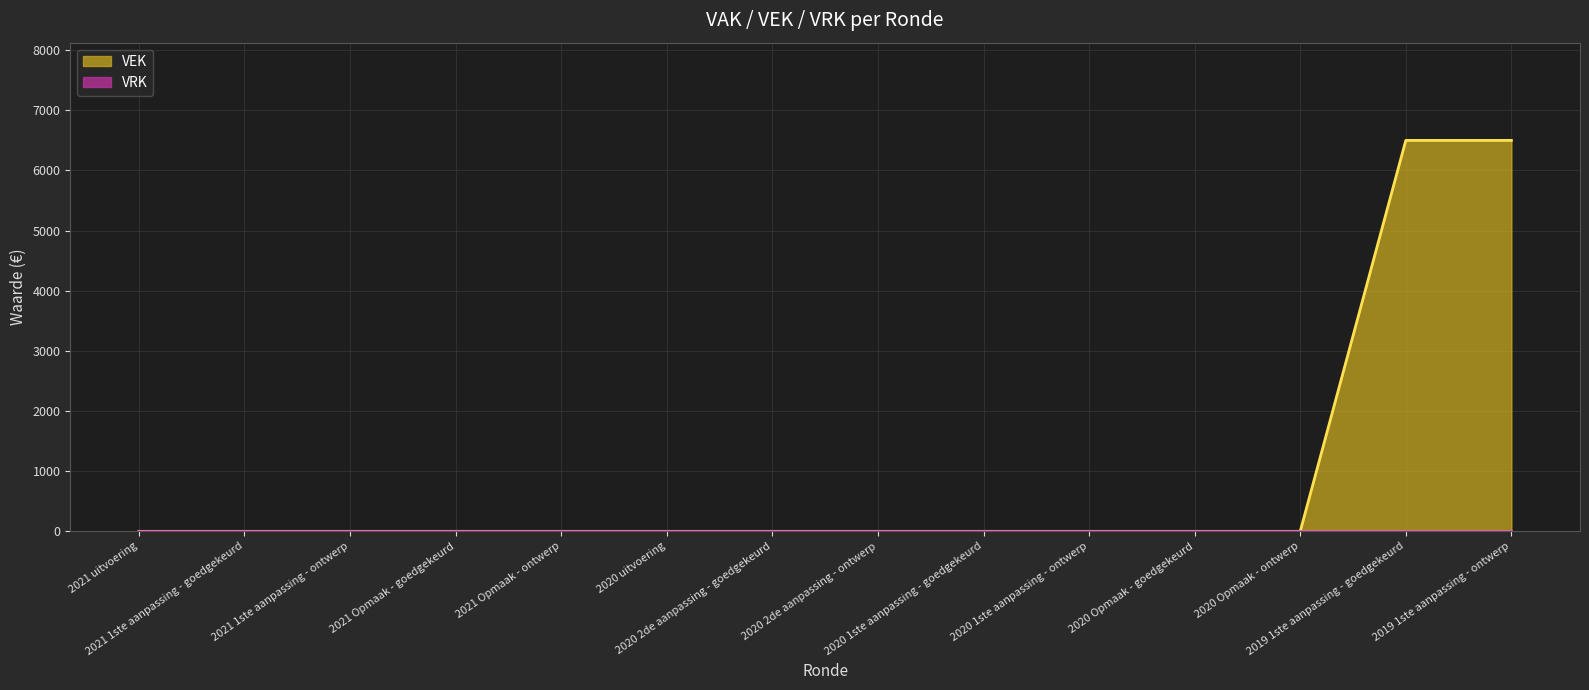

What position from the left is 2020 2de aanpassing - goedgekeurd?

7